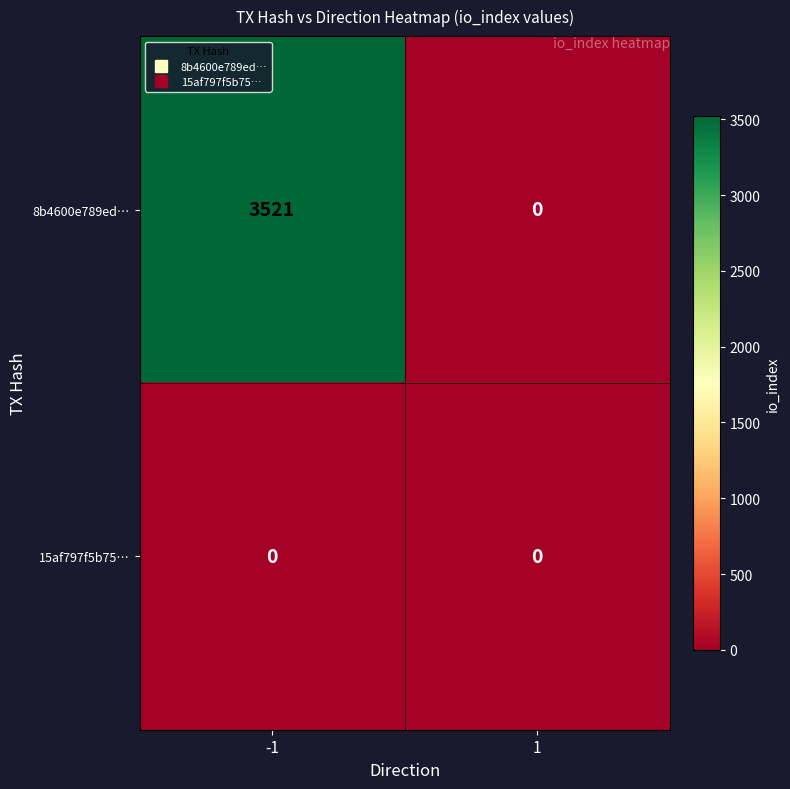

List the series in order of their peak value, lowest first.

15af797f5b75…, 8b4600e789ed…